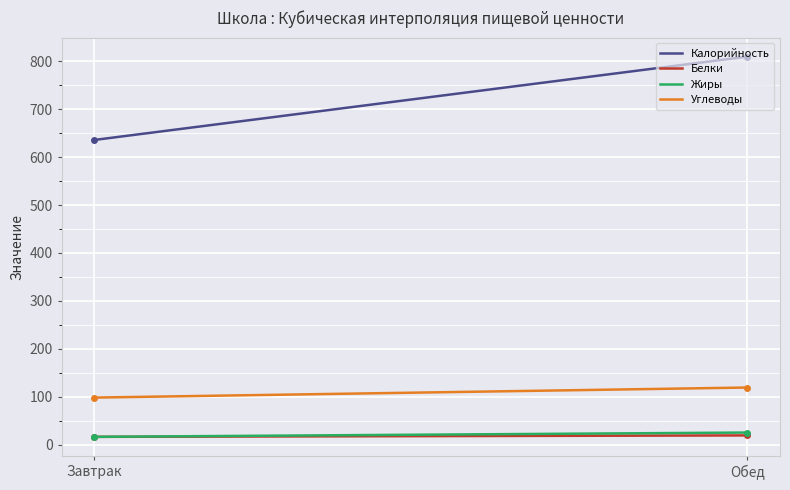

Which series has the widest spread of values?

Калорийность